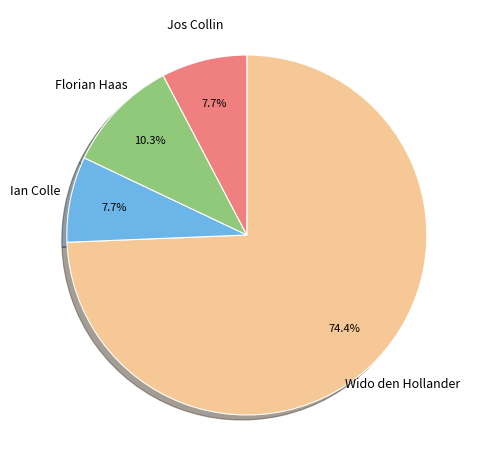

What is the ratio of the value at Wido den Hollander to the value at Ian Colle?

9.7